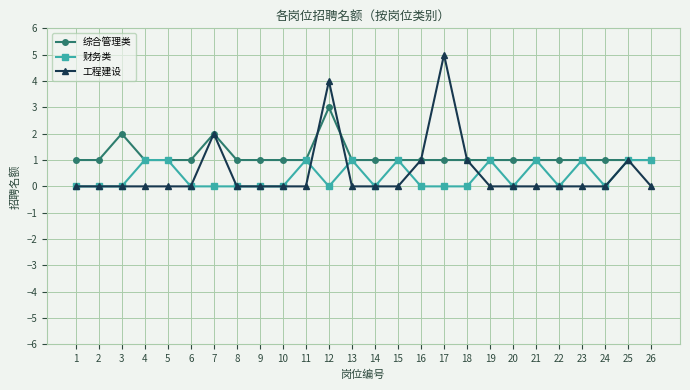

At which label does 工程建设 reach its peak?

17